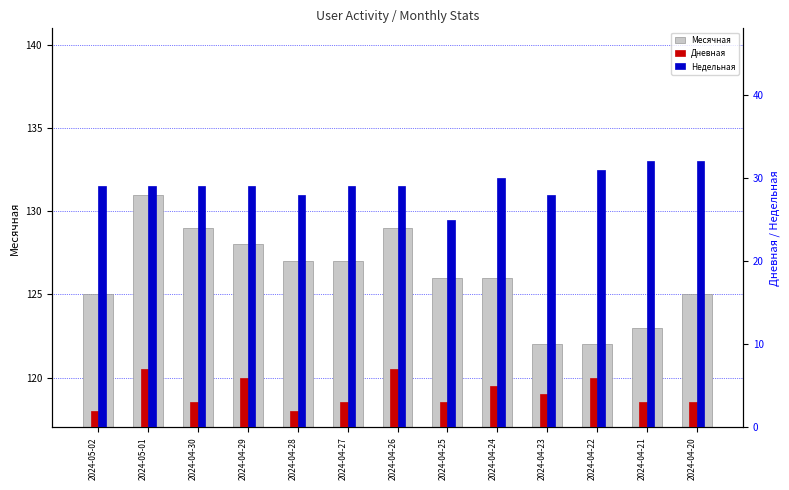

What are all the series names shown in the legend?

Месячная, Дневная, Недельная